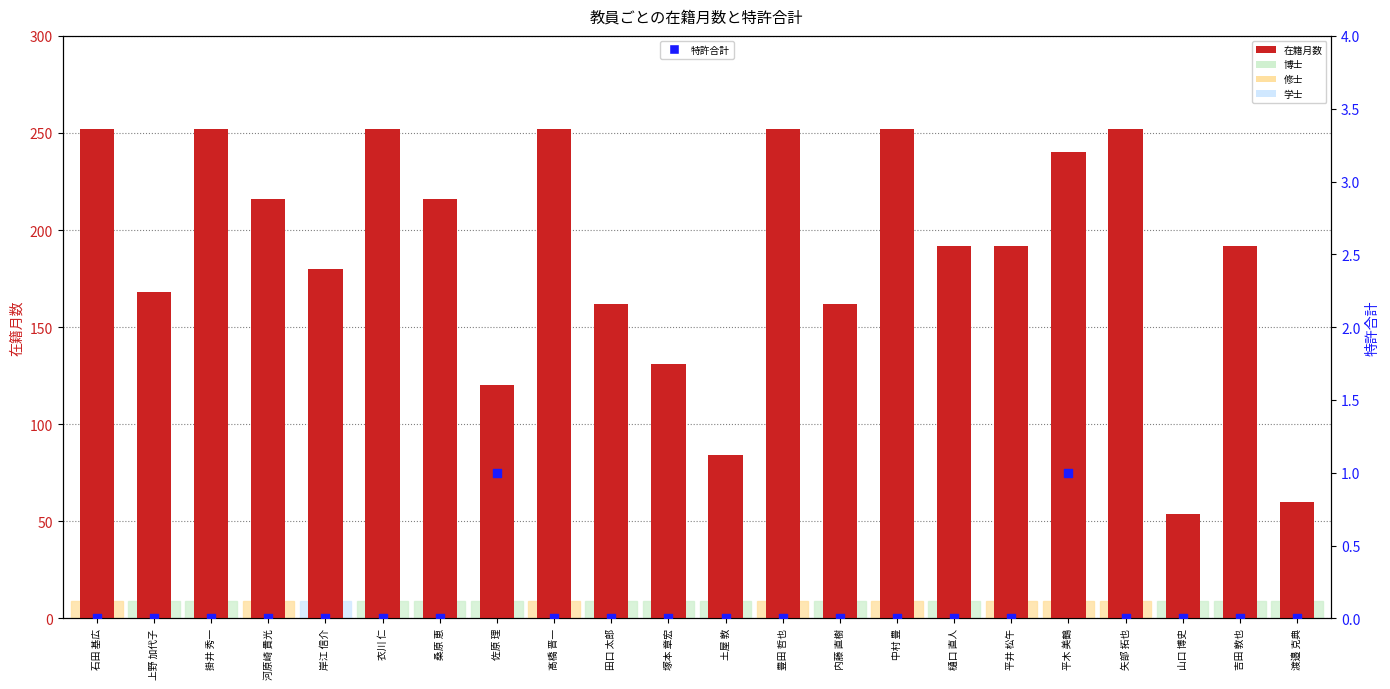

Which series has the largest total across all categories?

在籍月数